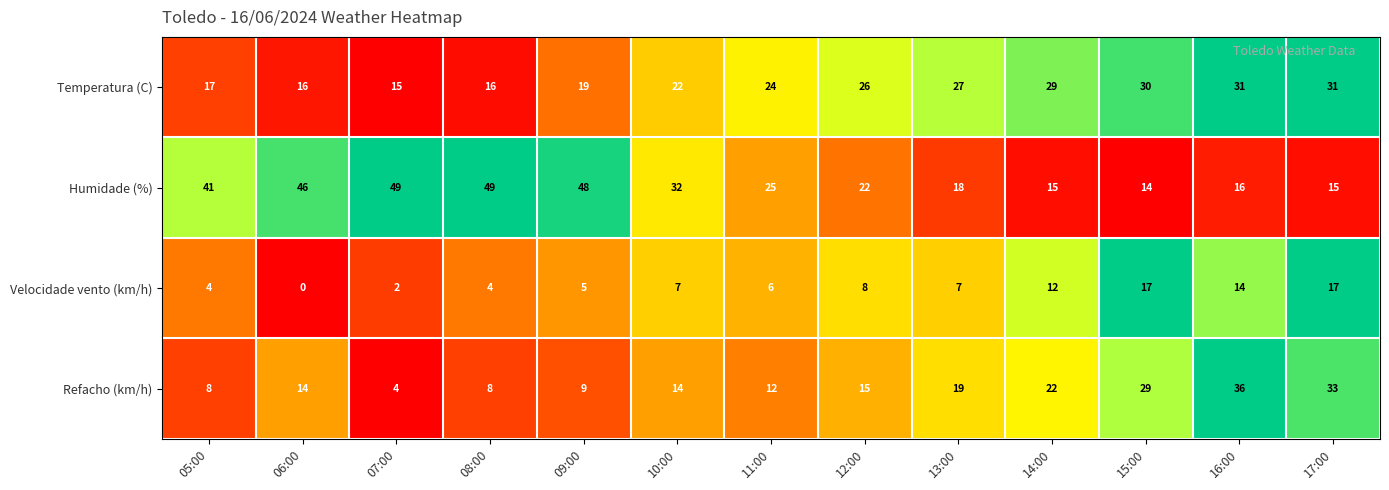

Which series has the widest spread of values?

Humidade (%)